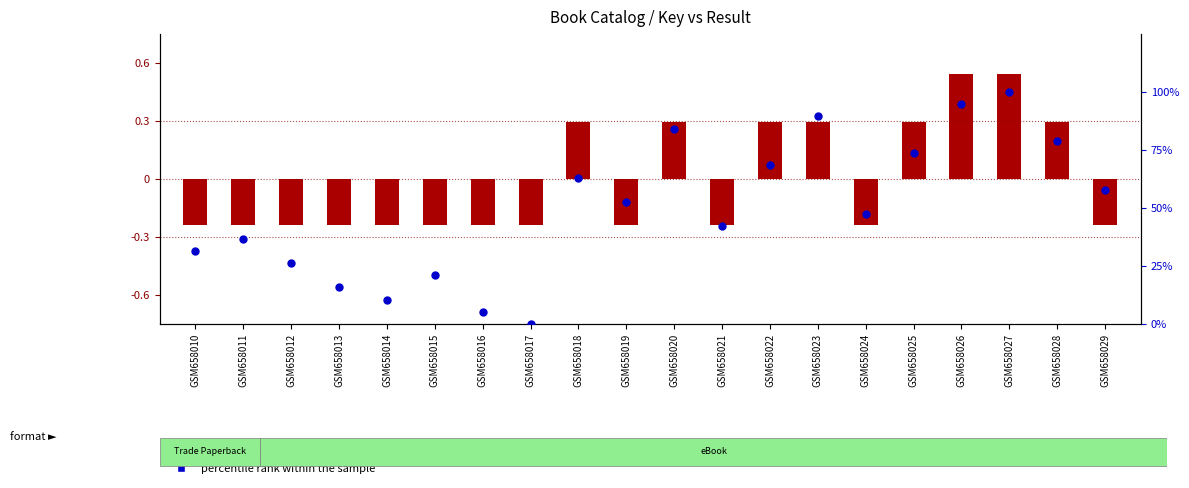

What is the ratio of the value at GSM658028 to the value at GSM658020?

0.9